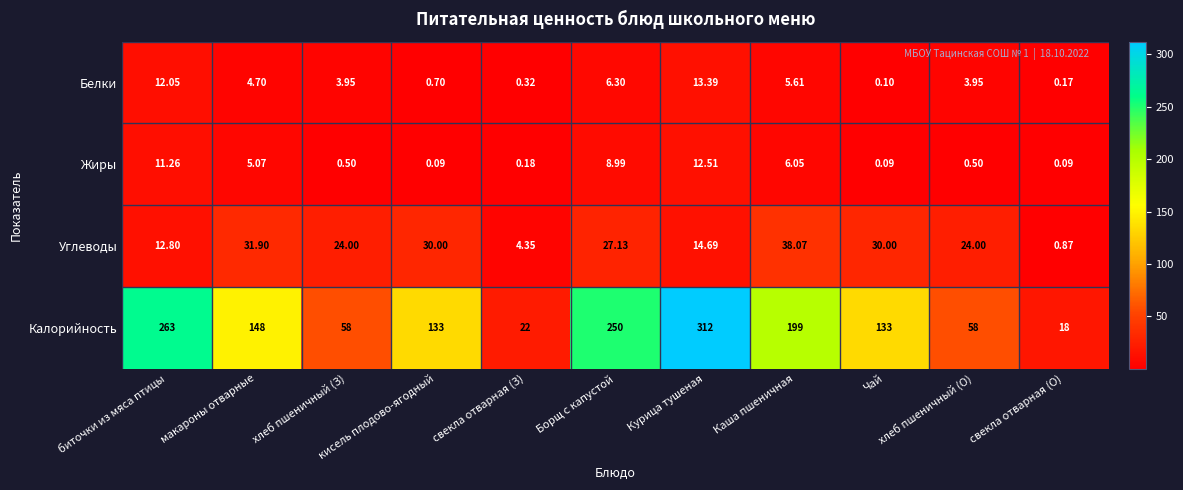

Which series has the widest spread of values?

Калорийность